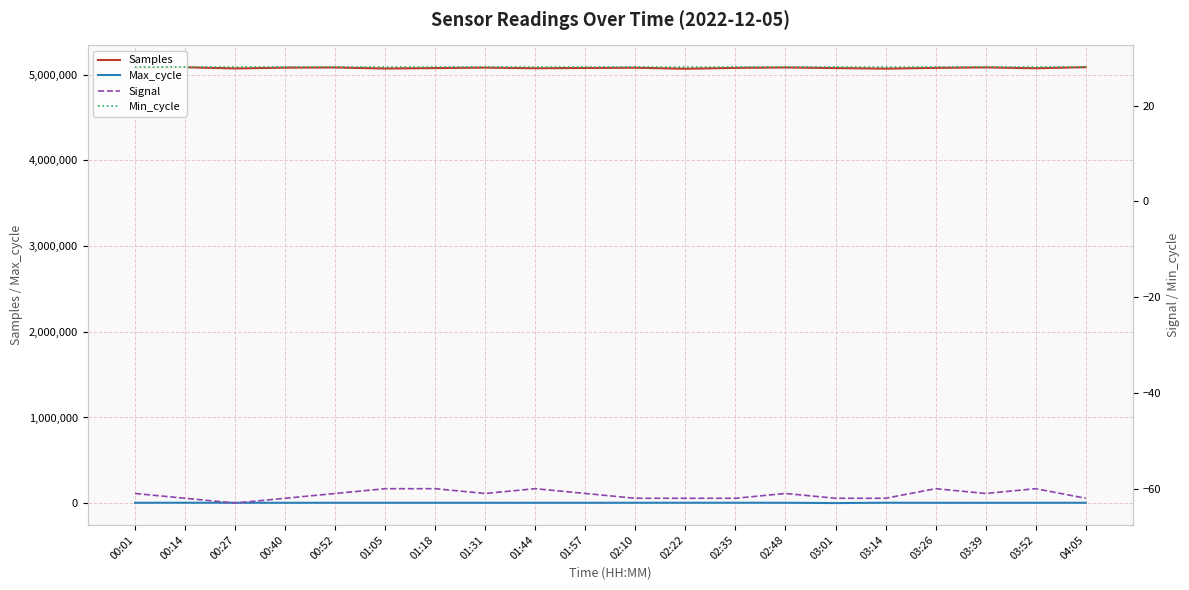

What is the label of the 4th point from the right?

03:26